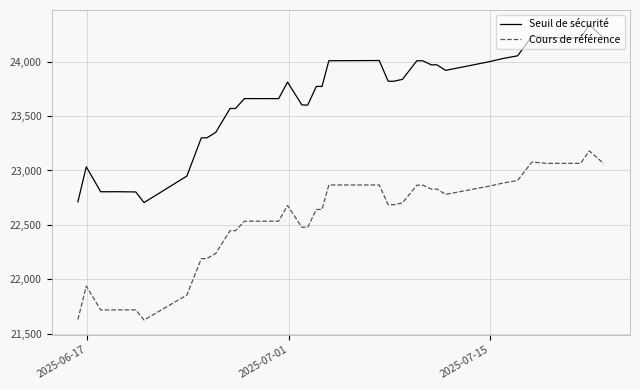

True or false: Cours de référence and Seuil de sécurité cross at least once.

False